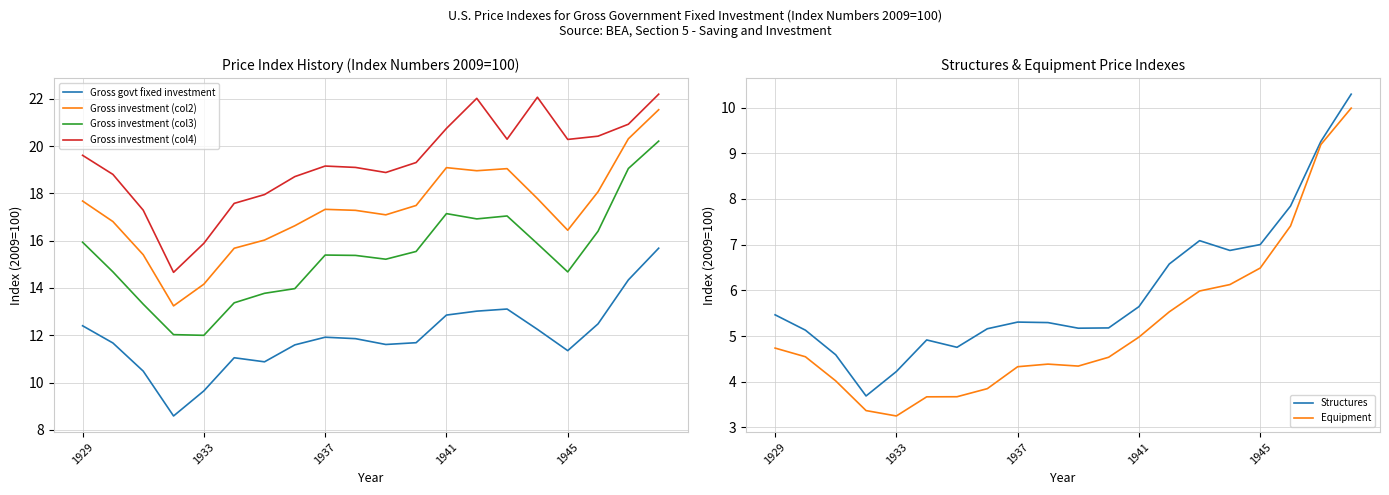

True or false: Gross investment (col2) has a value of 17.3 at 1937.

True